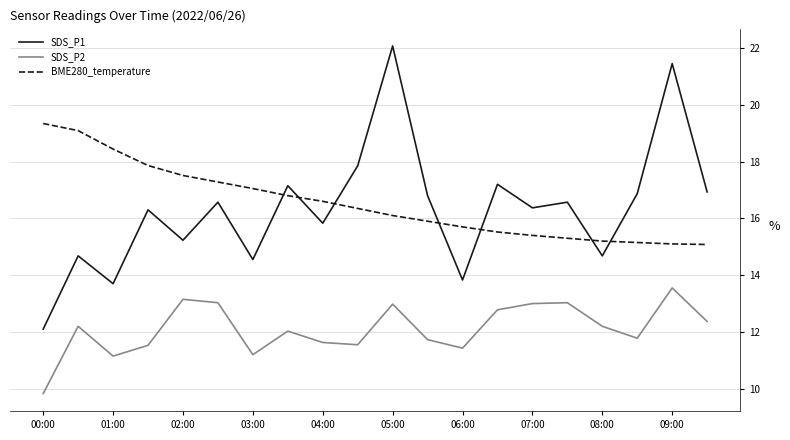

How many intersections are there between SDS_P1 and BME280_temperature?

7